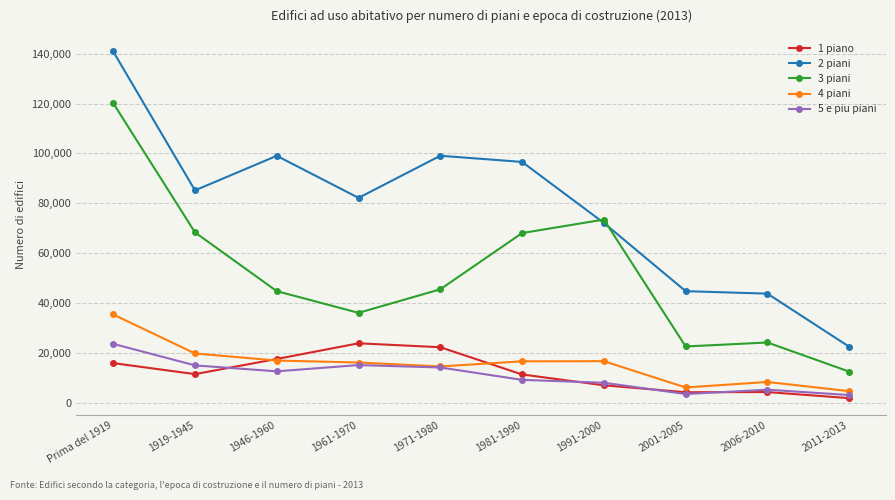

Between Prima del 1919 and 1919-1945, which series saw the biggest shift?

2 piani